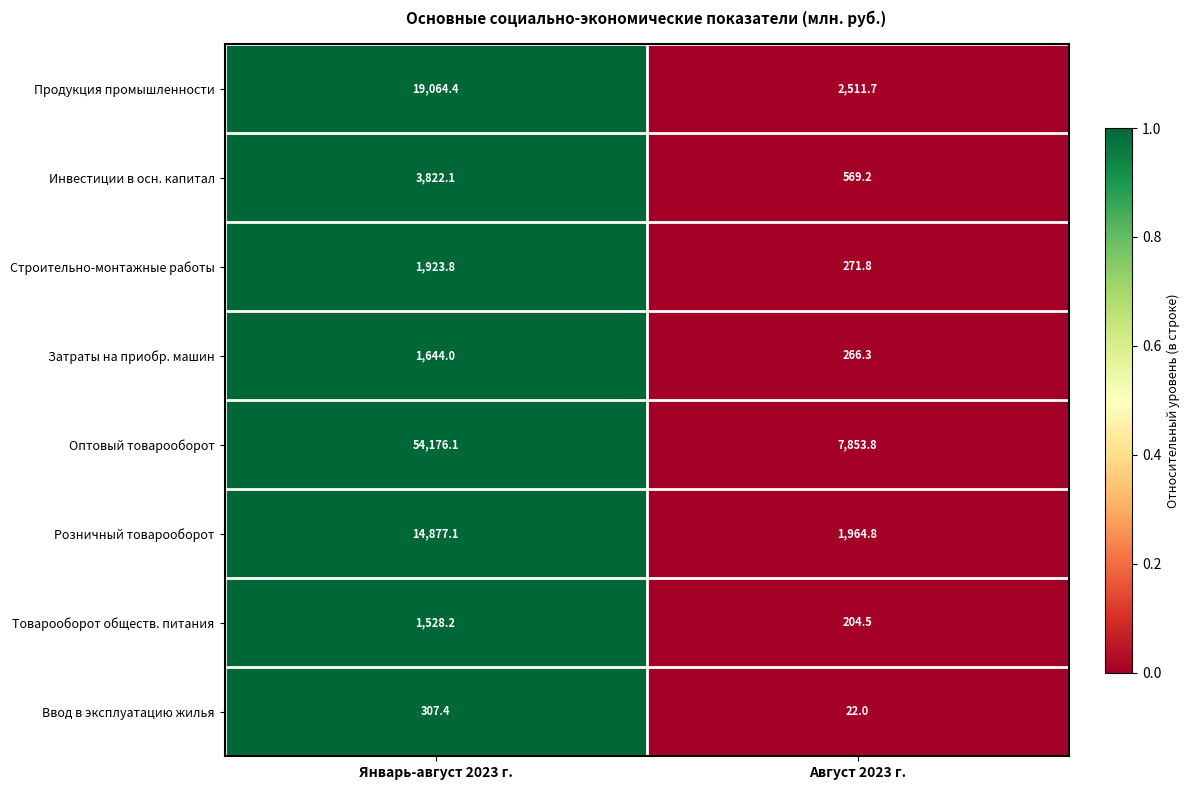

Count the number of categories in the chart.

2